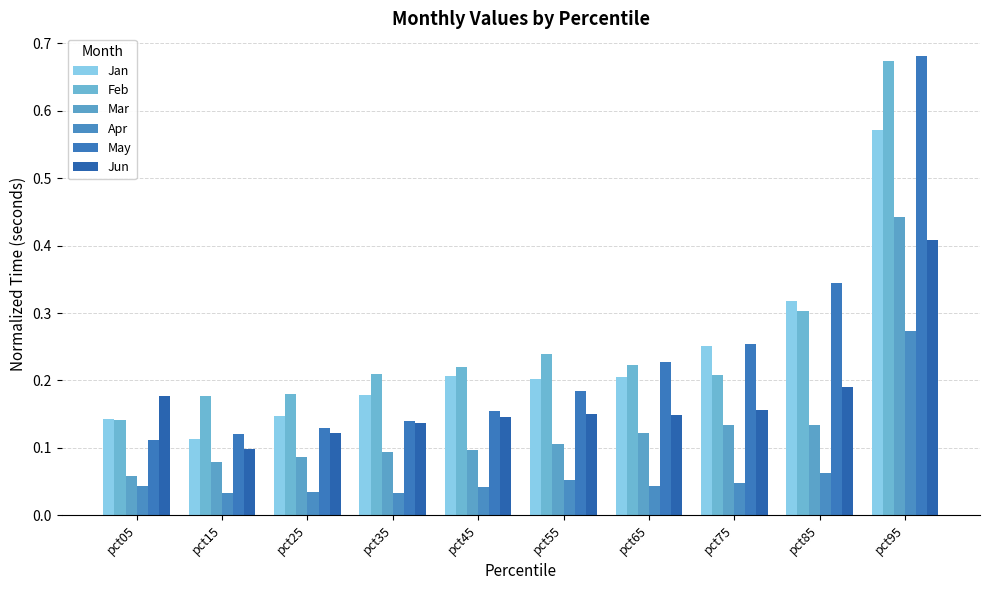

Reading left to right, what are all the values shown in this chart?

Jan: pct05=0.1	pct15=0.1	pct25=0.1	pct35=0.2	pct45=0.2	pct55=0.2	pct65=0.2	pct75=0.3	pct85=0.3	pct95=0.6
Feb: pct05=0.1	pct15=0.2	pct25=0.2	pct35=0.2	pct45=0.2	pct55=0.2	pct65=0.2	pct75=0.2	pct85=0.3	pct95=0.7
Mar: pct05=0.1	pct15=0.1	pct25=0.1	pct35=0.1	pct45=0.1	pct55=0.1	pct65=0.1	pct75=0.1	pct85=0.1	pct95=0.4
Apr: pct05=0.0	pct15=0.0	pct25=0.0	pct35=0.0	pct45=0.0	pct55=0.1	pct65=0.0	pct75=0.0	pct85=0.1	pct95=0.3
May: pct05=0.1	pct15=0.1	pct25=0.1	pct35=0.1	pct45=0.2	pct55=0.2	pct65=0.2	pct75=0.3	pct85=0.3	pct95=0.7
Jun: pct05=0.2	pct15=0.1	pct25=0.1	pct35=0.1	pct45=0.1	pct55=0.1	pct65=0.1	pct75=0.2	pct85=0.2	pct95=0.4